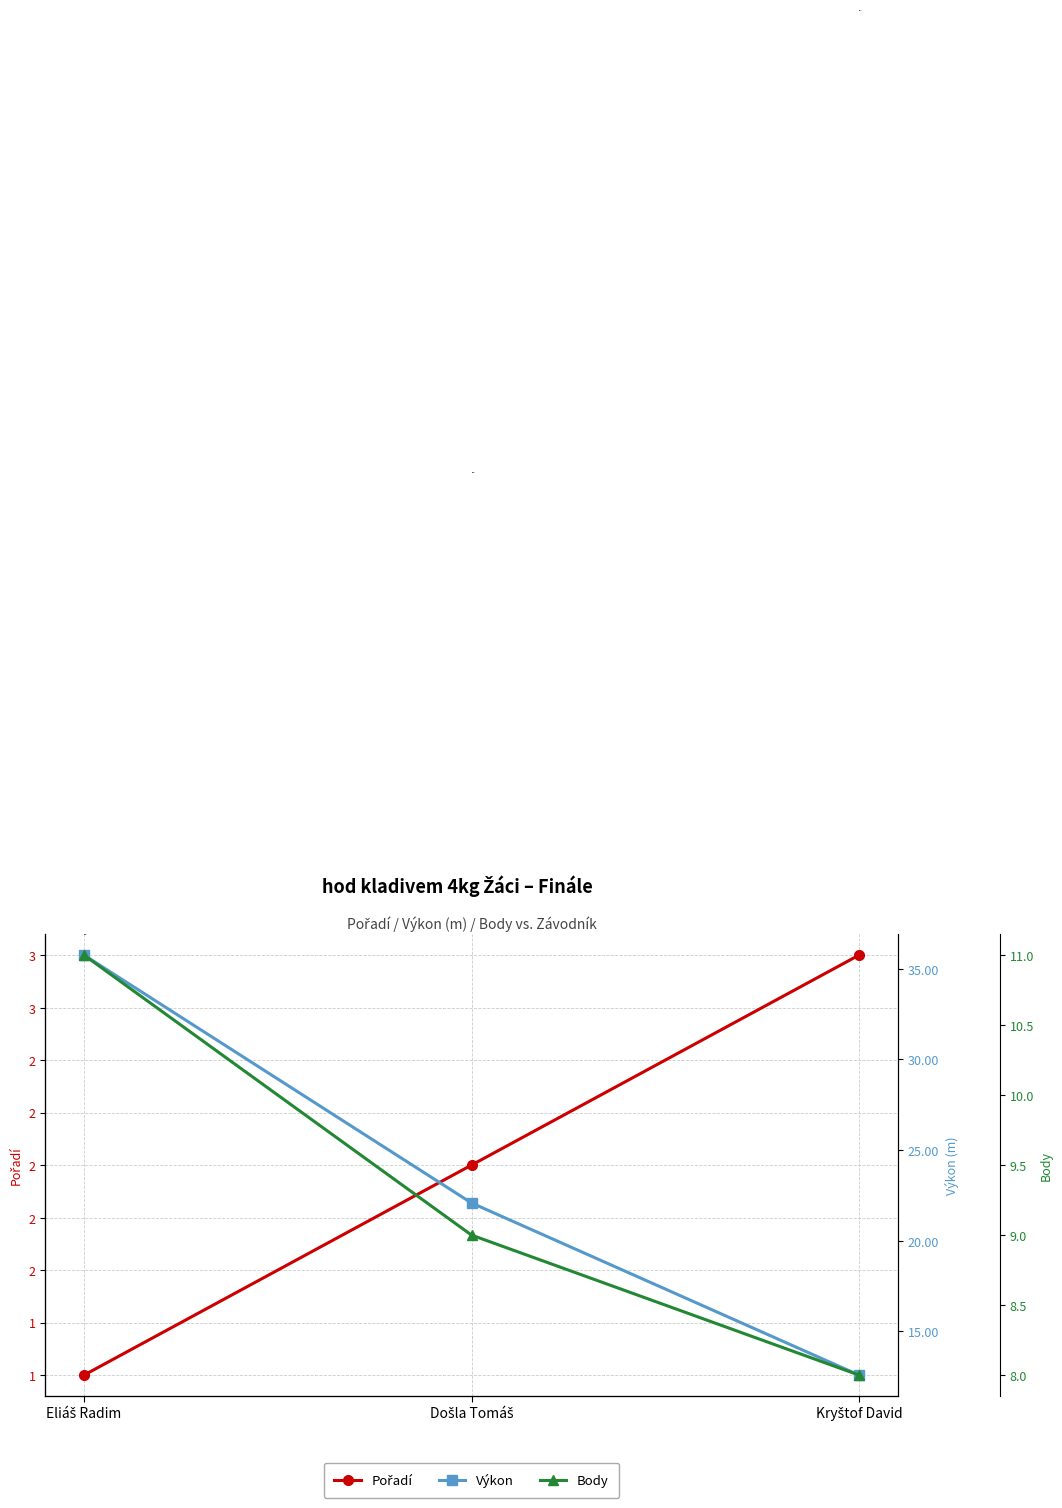

At which label is Pořadí closest to 2?

Došla Tomáš